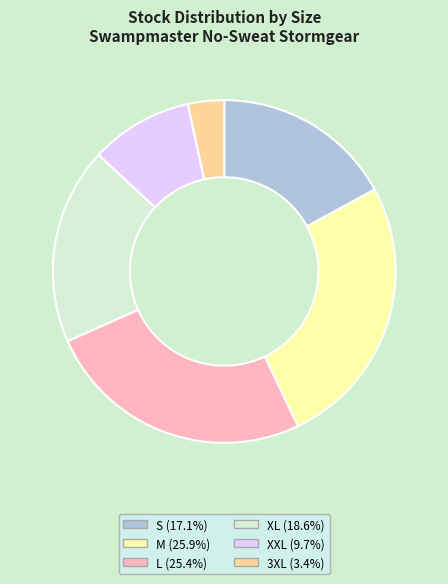

What is the smallest slice in the pie chart?

3XL